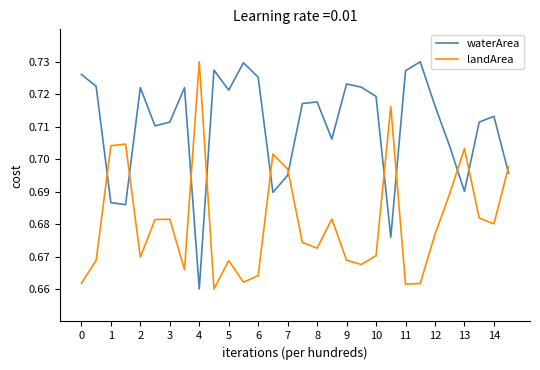

Which series has the largest total across all categories?

waterArea